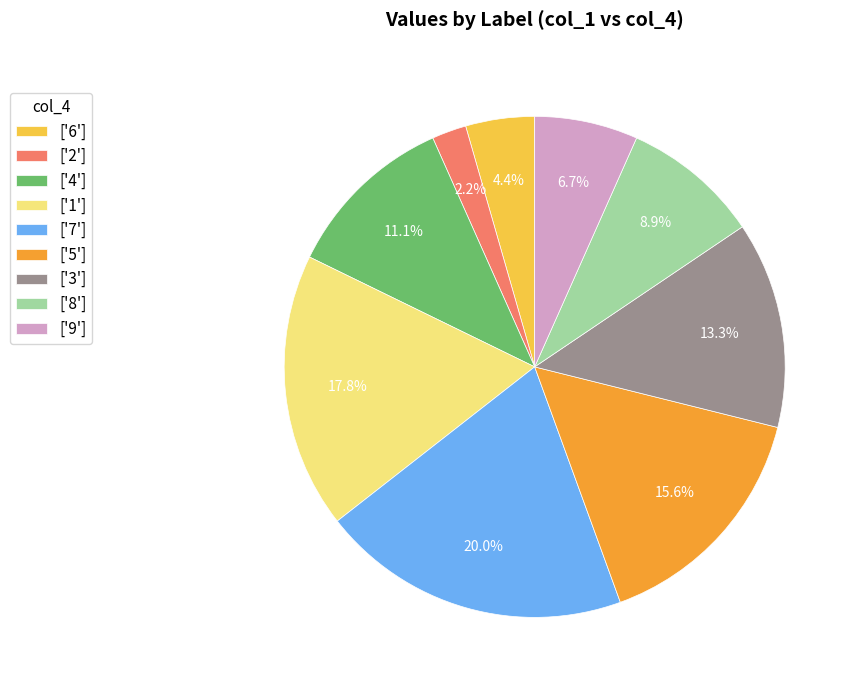

Which slice is the smallest?

['2']